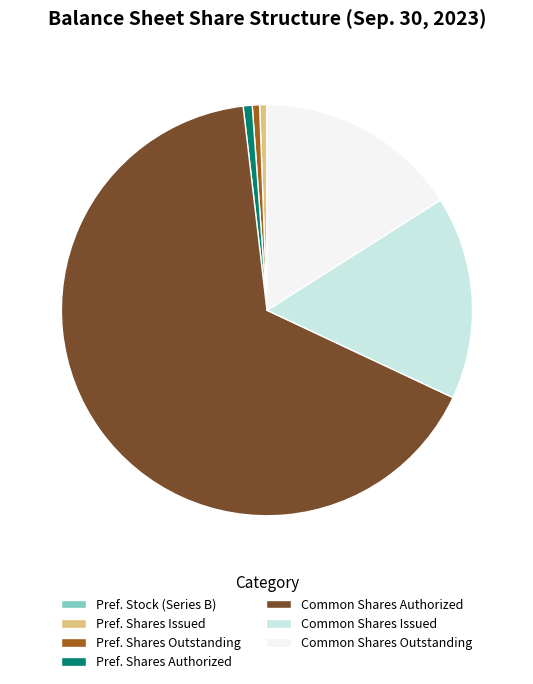

Which slice is the largest?

Common Shares Authorized